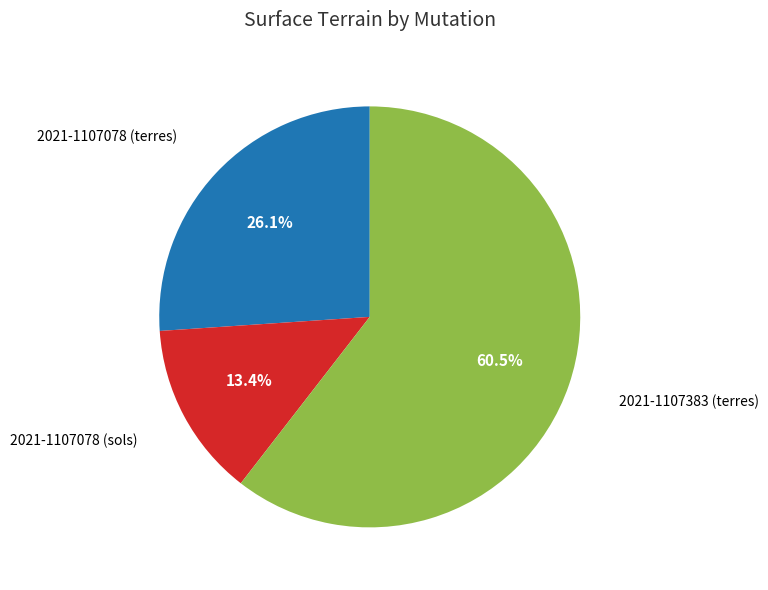

Is there any slice that represents more than half of the pie?

Yes